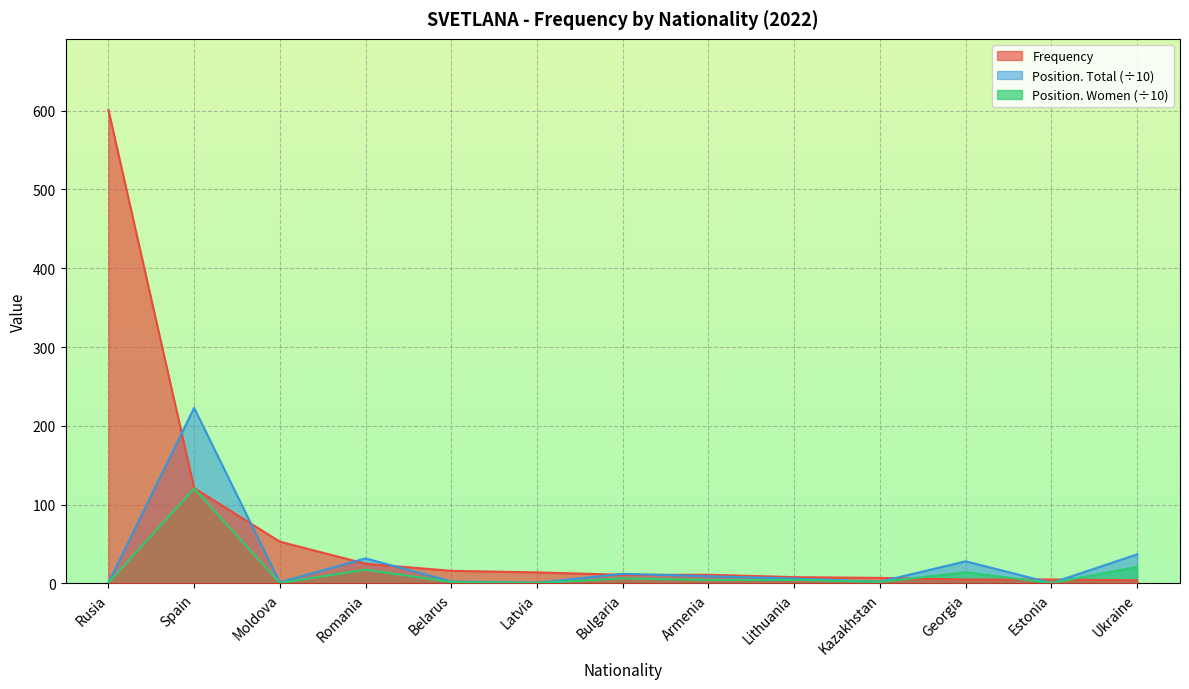

What is the difference between the second highest and minimum values in the Frequency series?

117.0